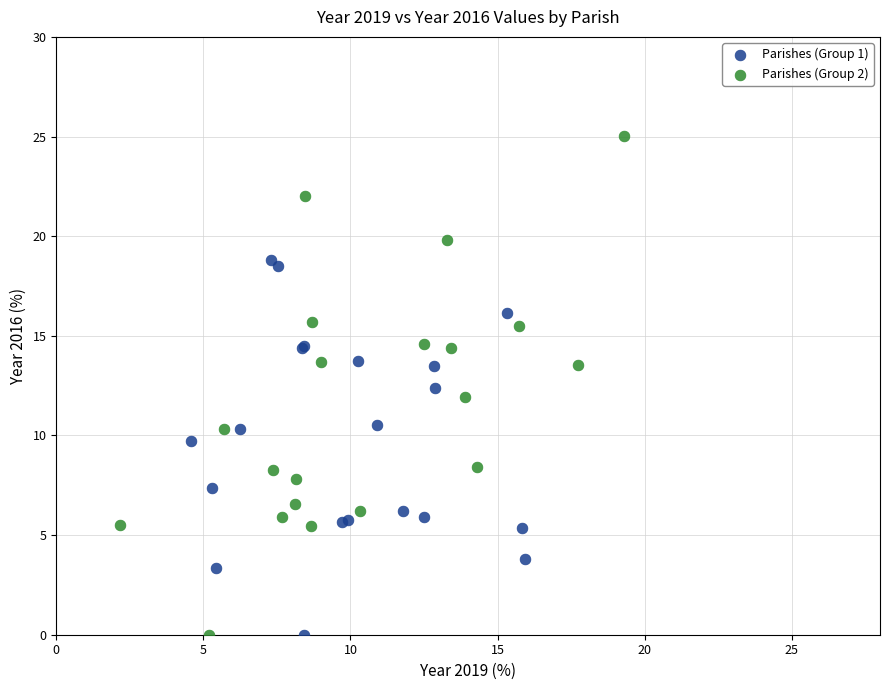

Which series has the widest spread of Y values?

Parishes (Group 2)